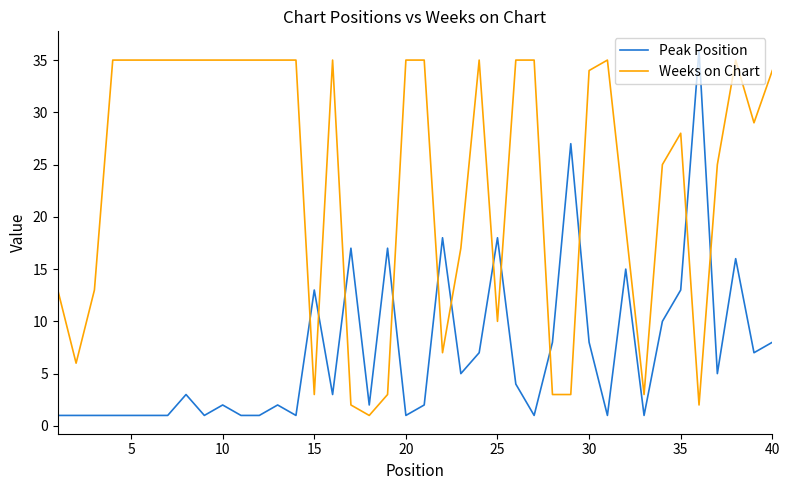

Is this an area chart (filled region under the line)?

No